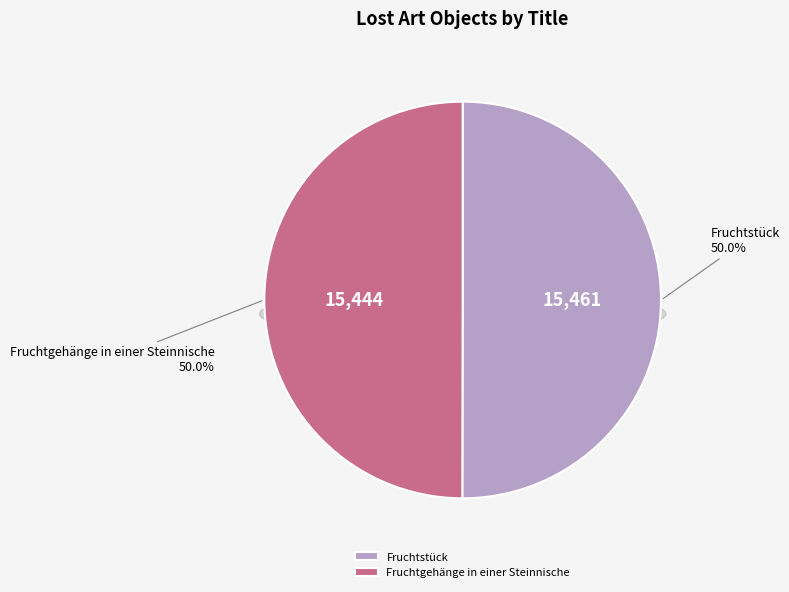

What is the change in value from Fruchtstück to Fruchtgehänge in einer Steinnische?

-17